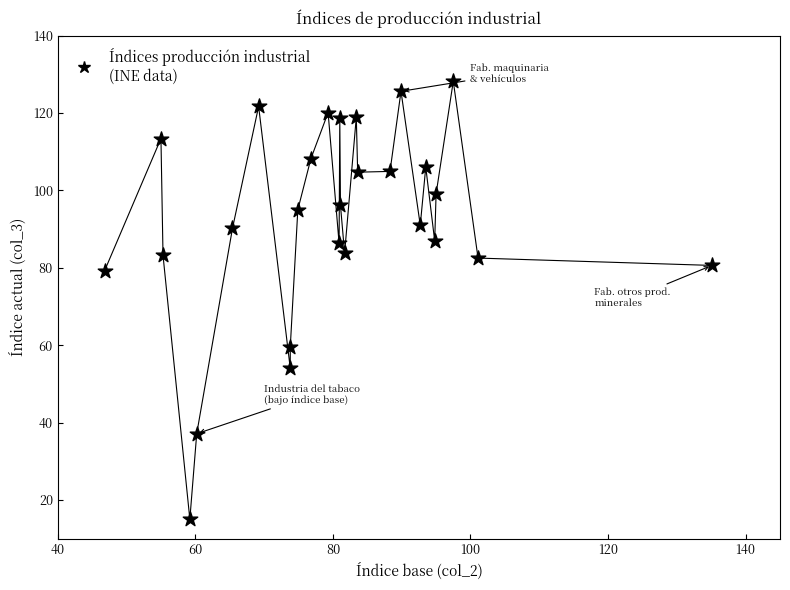

What is the range of X values (max minus min)?

88.3